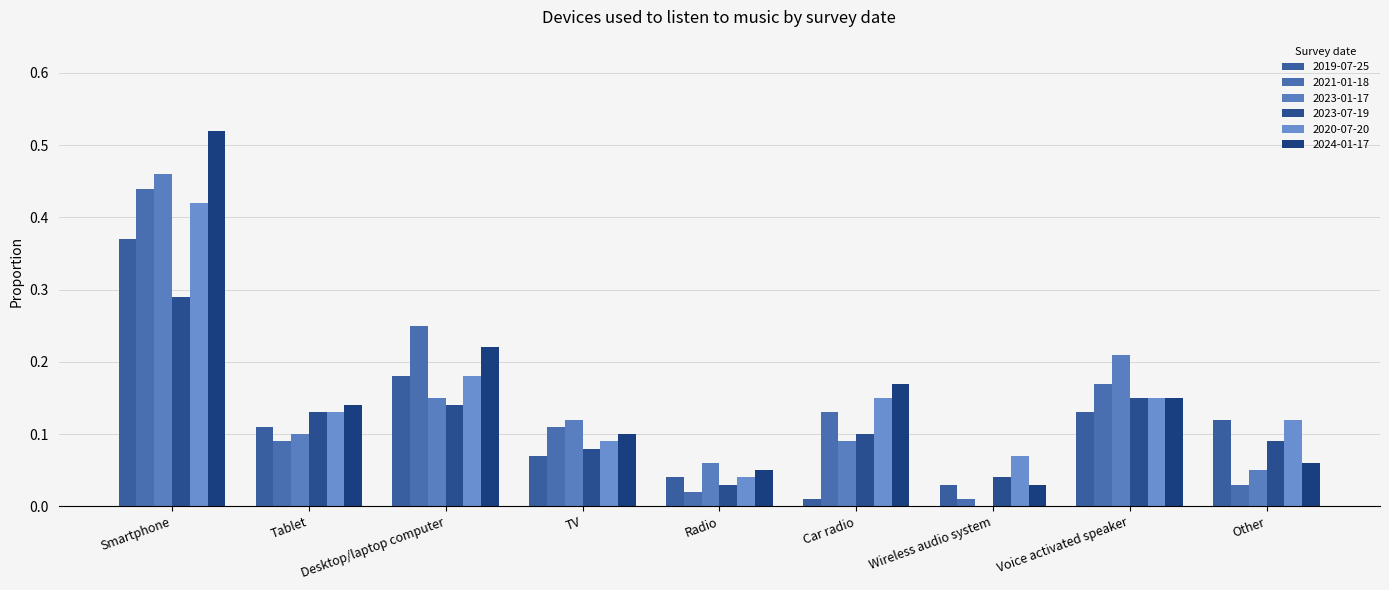

Count the number of data series in this chart.

6